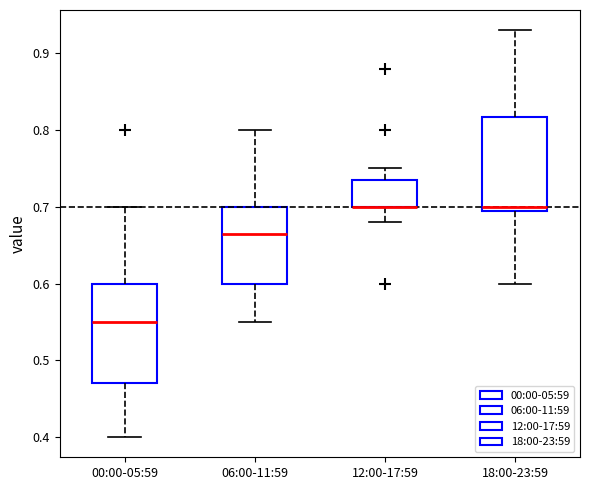

Reading left to right, read every box against the y-axis: the position of its median line, the range the box covers, and the ends of its whiskers. The values are not printed on the chart, so give them approximately, as read against the axis.

00:00-05:59: median 0.55, box 0.47 to 0.60, whiskers 0.40 to 0.70
06:00-11:59: median 0.67, box 0.60 to 0.70, whiskers 0.55 to 0.80
12:00-17:59: median 0.70 (drawn on the box's lower edge), box 0.70 to 0.74, whiskers 0.68 to 0.75
18:00-23:59: median 0.70 (just above the box's lower edge), box 0.70 to 0.82, whiskers 0.60 to 0.93